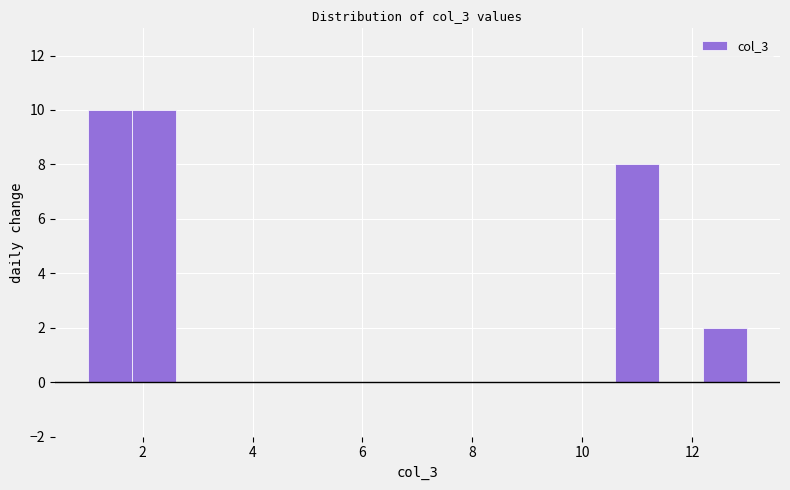

Reading left to right, transcribe this chart: for each bar, give the range it covers on the x-axis and its height. The values are not printed on the chart, so give them approximately, as read against the axis.

1.0 to 1.8: 10
1.8 to 2.6: 10
2.6 to 3.4: 0
3.4 to 4.2: 0
4.2 to 5.0: 0
5.0 to 5.8: 0
5.8 to 6.6: 0
6.6 to 7.4: 0
7.4 to 8.2: 0
8.2 to 9.0: 0
9.0 to 9.8: 0
9.8 to 10.6: 0
10.6 to 11.4: 8
11.4 to 12.2: 0
12.2 to 13.0: 2